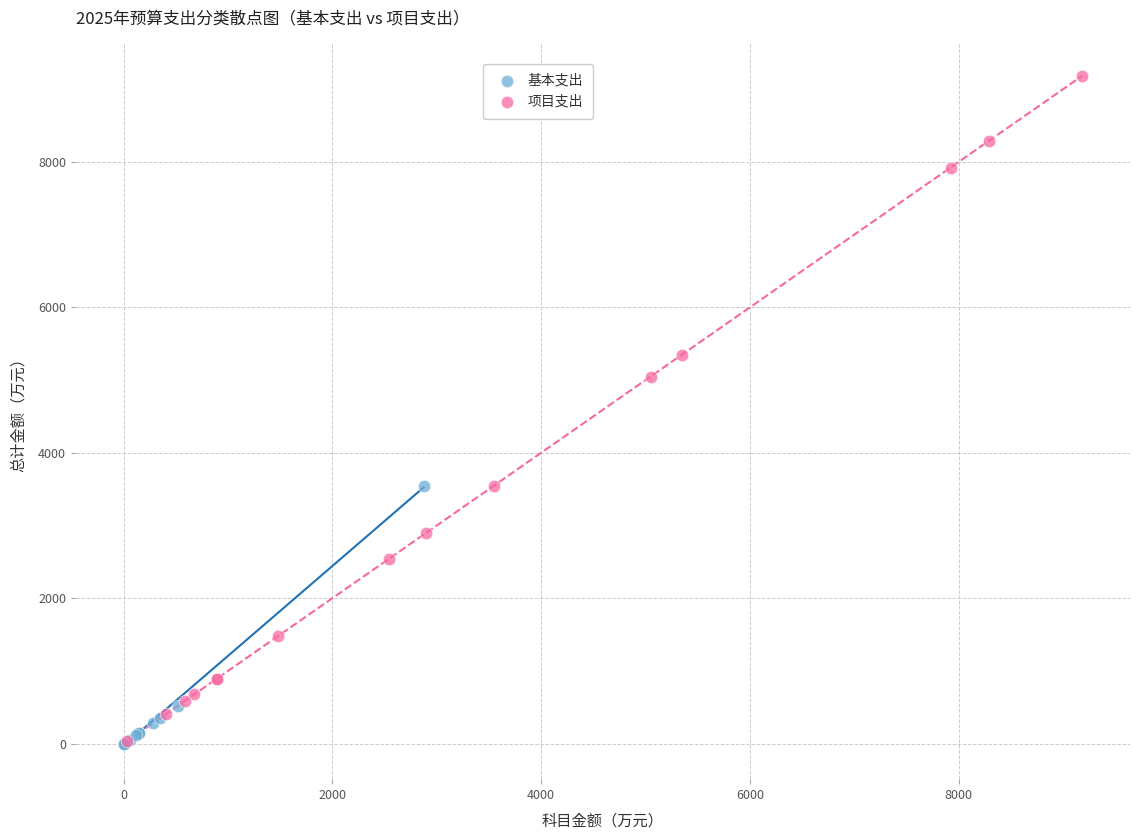

What are all the series names shown in the legend?

基本支出, 项目支出